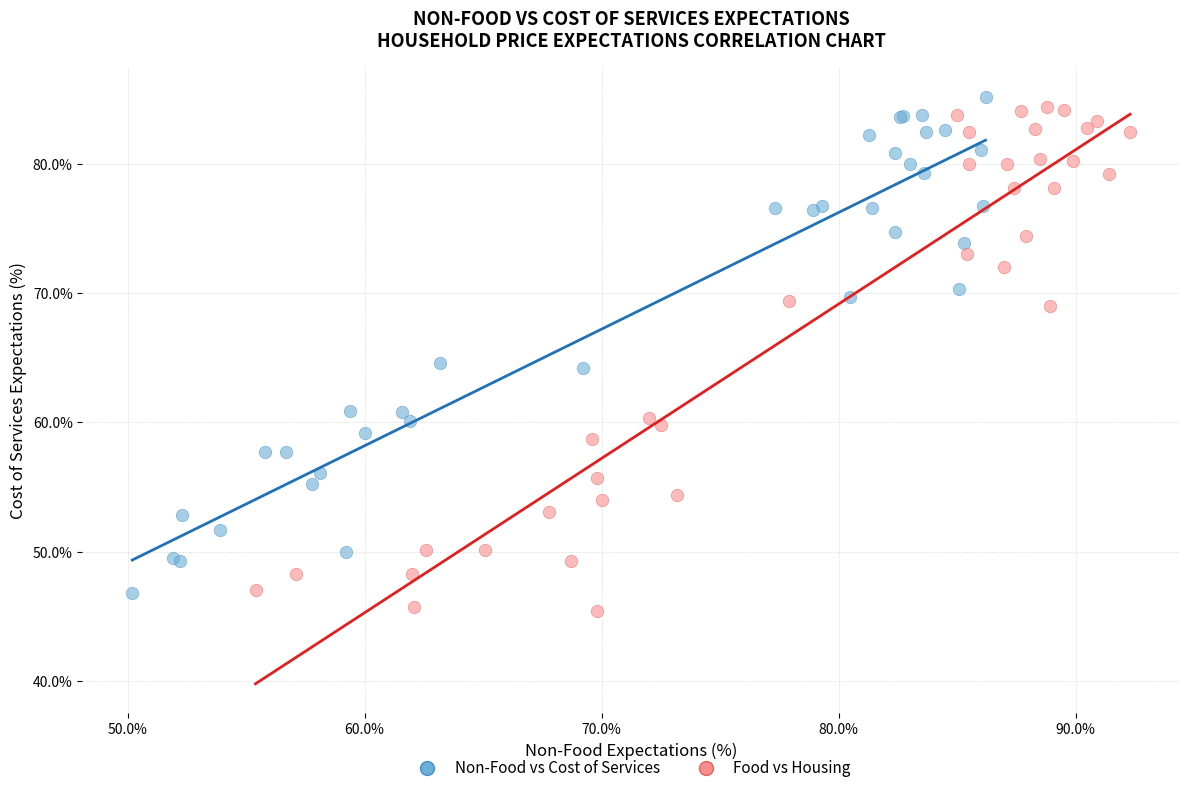

What are all the series names shown in the legend?

Non-Food vs Cost of Services, Food vs Housing